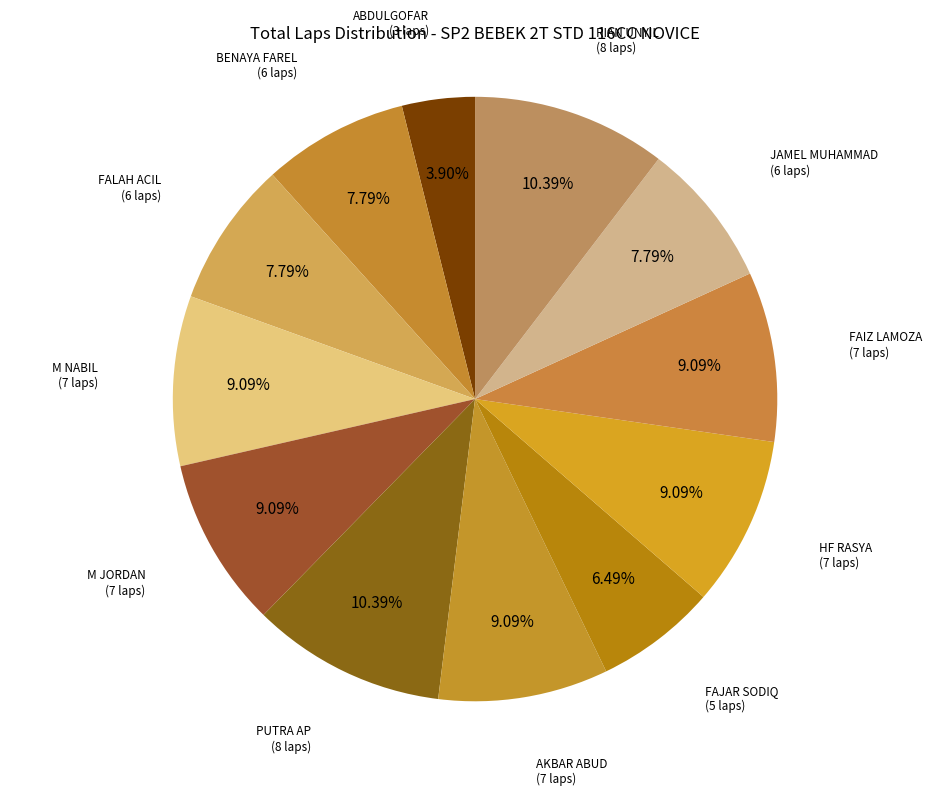

Does any single category account for the majority?

No